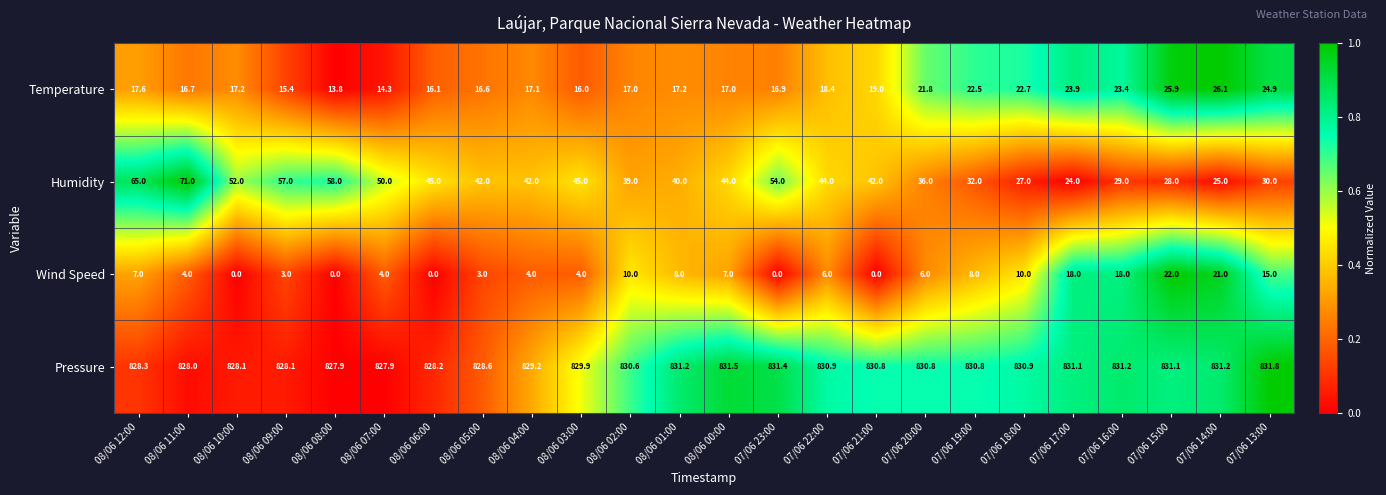

Which series has the widest spread of values?

Humidity